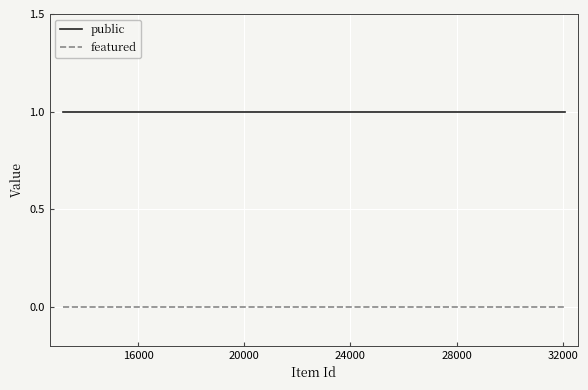

True or false: public and featured cross at least once.

False